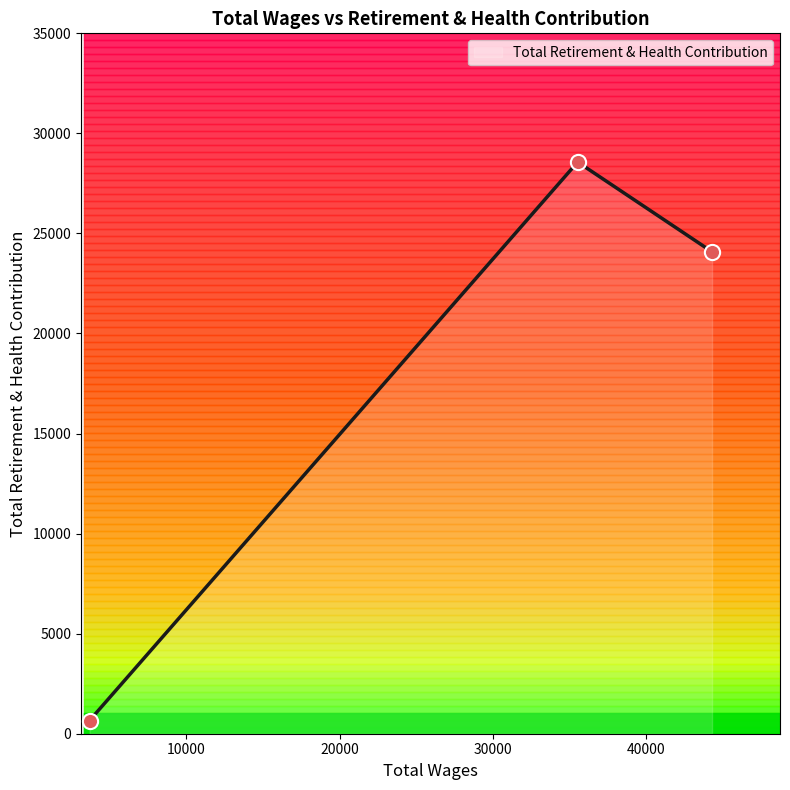

What is the change in value from 44277.0 to 35517.0?

+4488